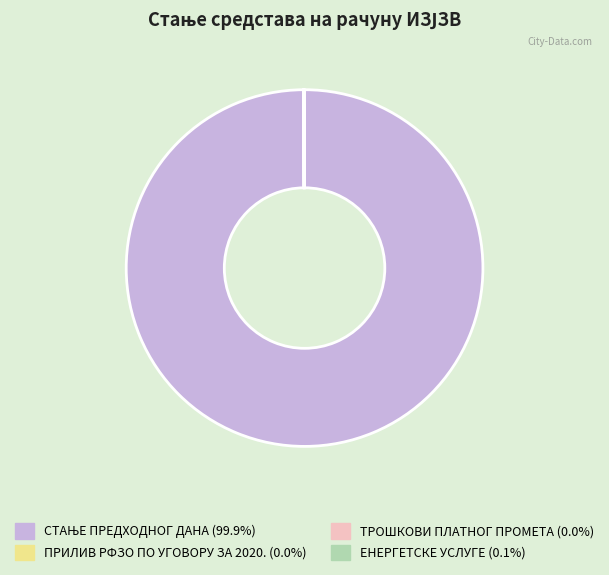

Is there any slice that represents more than half of the pie?

Yes